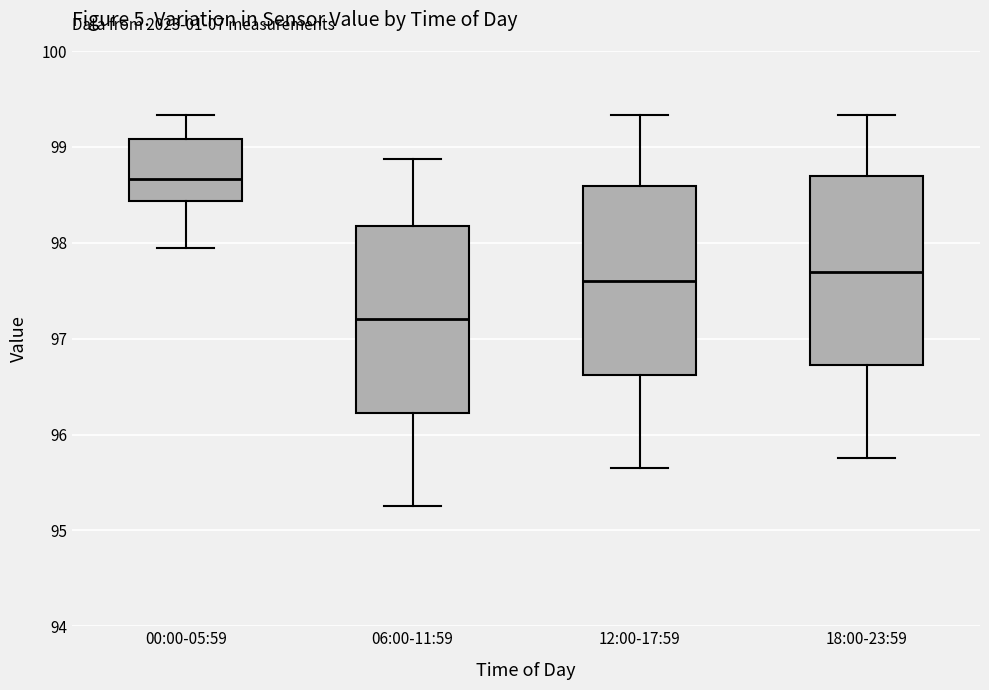

Reading left to right, read every box against the y-axis: the position of its median line, the range the box covers, and the ends of its whiskers. The values are not printed on the chart, so give them approximately, as read against the axis.

00:00-05:59: median 98.7, box 98.4 to 99.1, whiskers 98.0 to 99.3
06:00-11:59: median 97.2, box 96.2 to 98.2, whiskers 95.3 to 98.9
12:00-17:59: median 97.6, box 96.6 to 98.6, whiskers 95.7 to 99.3
18:00-23:59: median 97.7, box 96.7 to 98.7, whiskers 95.8 to 99.3